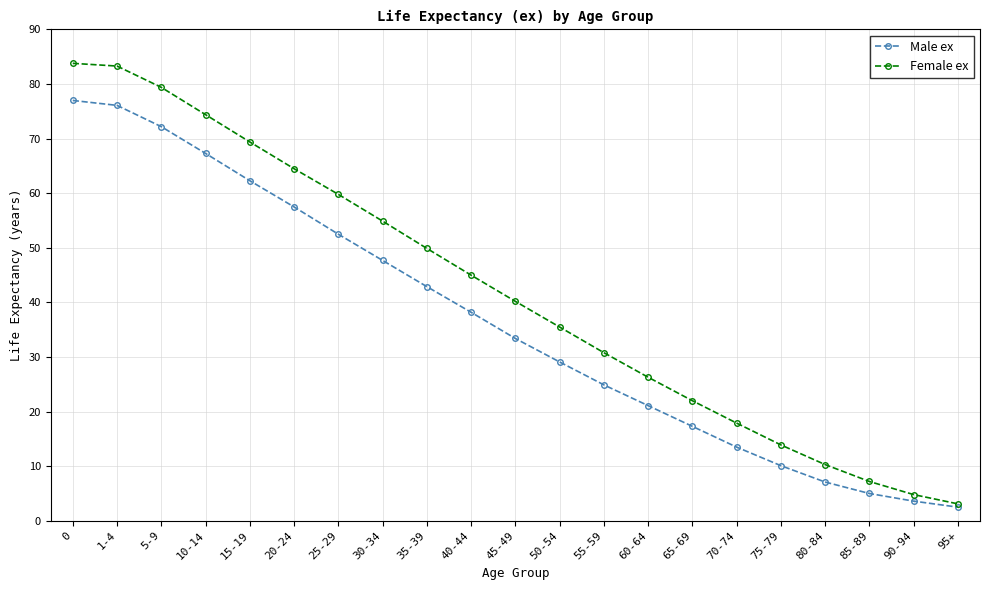

What is the label of the 15th point from the right?

25-29